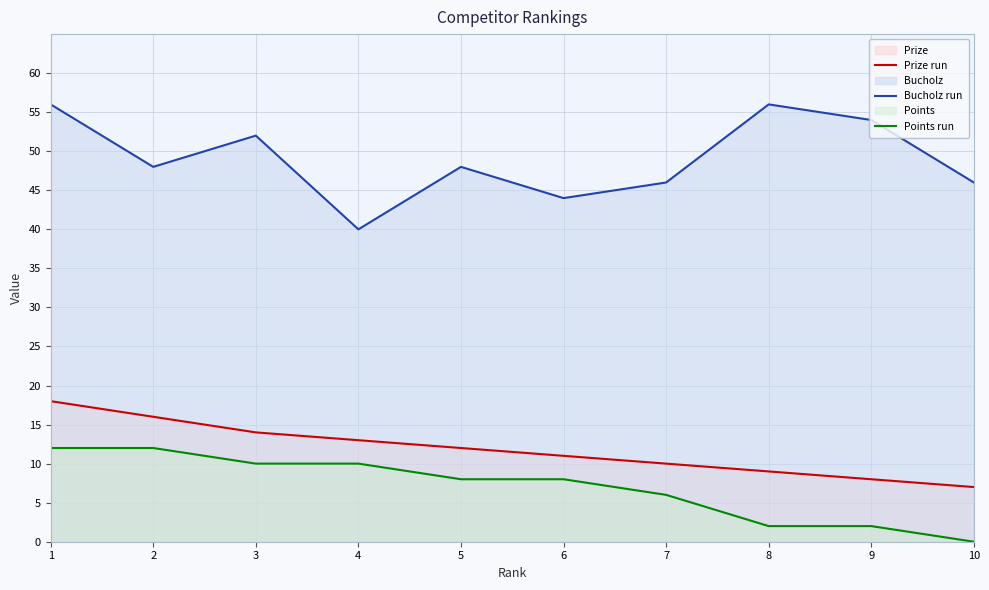

Where is Prize run nearest to the value 12?

5